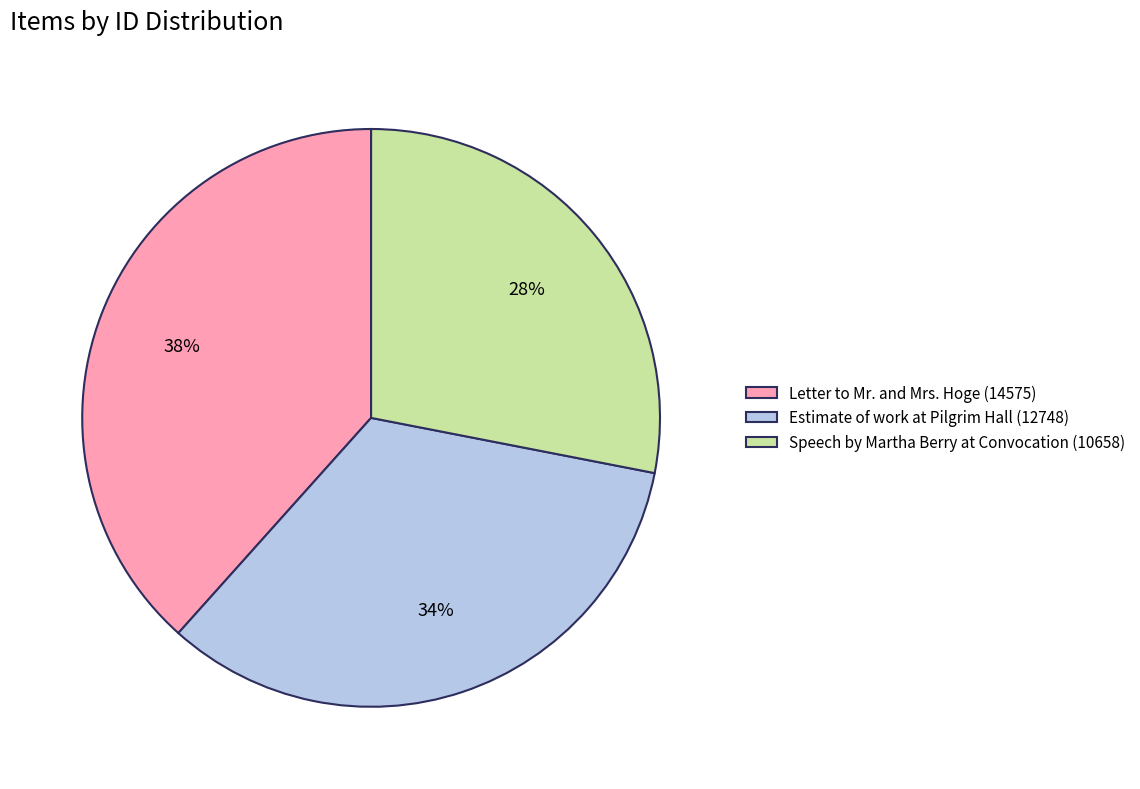

What is the smallest slice in the pie chart?

Speech by Martha Berry at Convocation (10658)